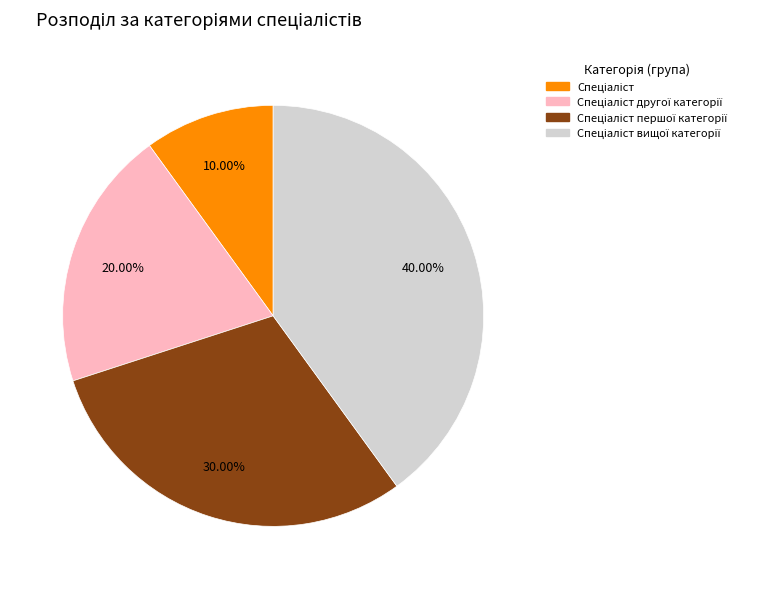

Is there any slice that represents more than half of the pie?

No